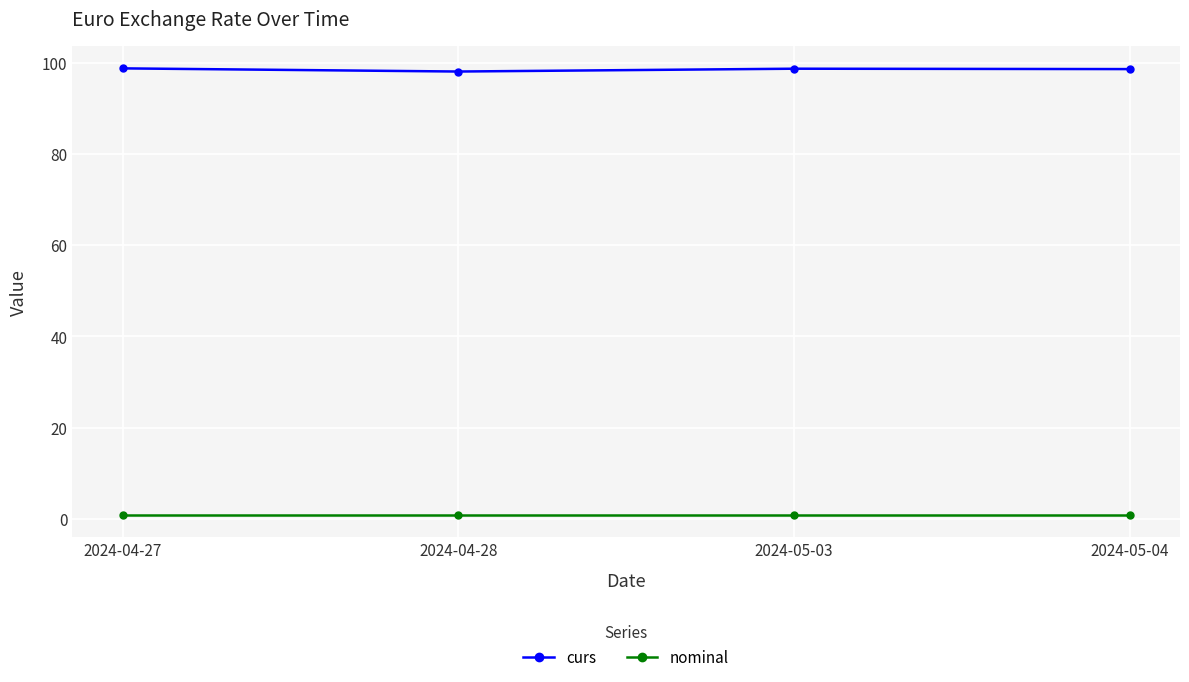

True or false: curs and nominal cross at least once.

False